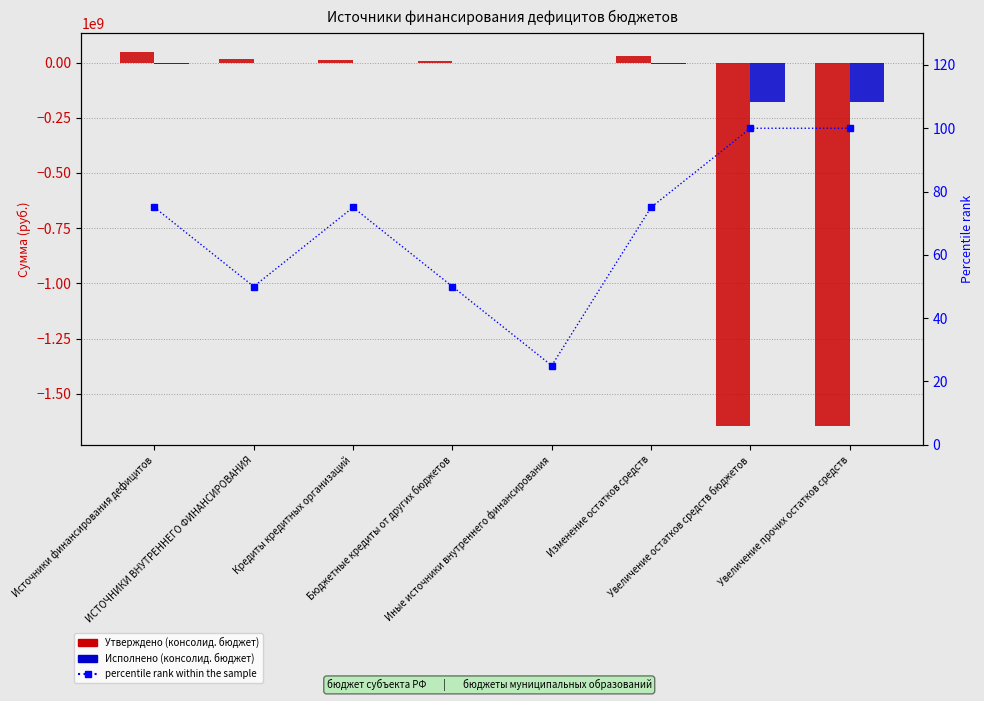

What is the sum of the percentile rank values at Увеличение прочих остатков средств and Кредиты кредитных организаций?

175.0